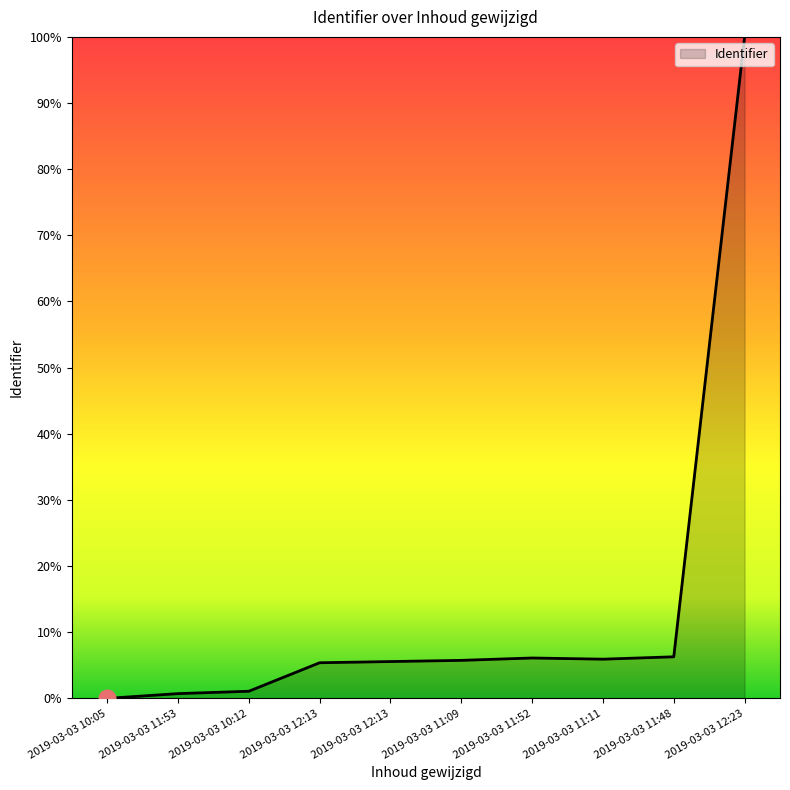

True or false: the data shows 5.7 at 2019-03-03 11:09.

True